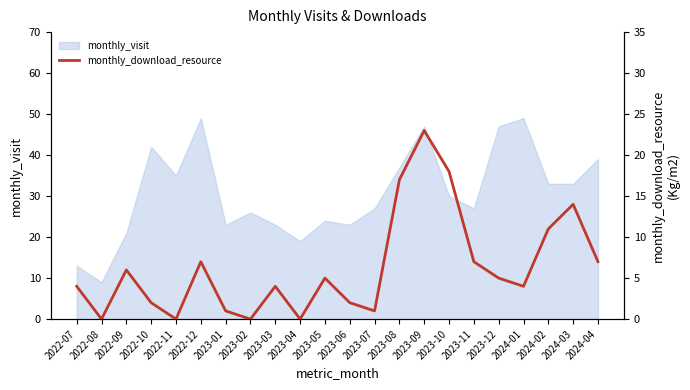

Which label corresponds to the largest value in the chart?

2023-09